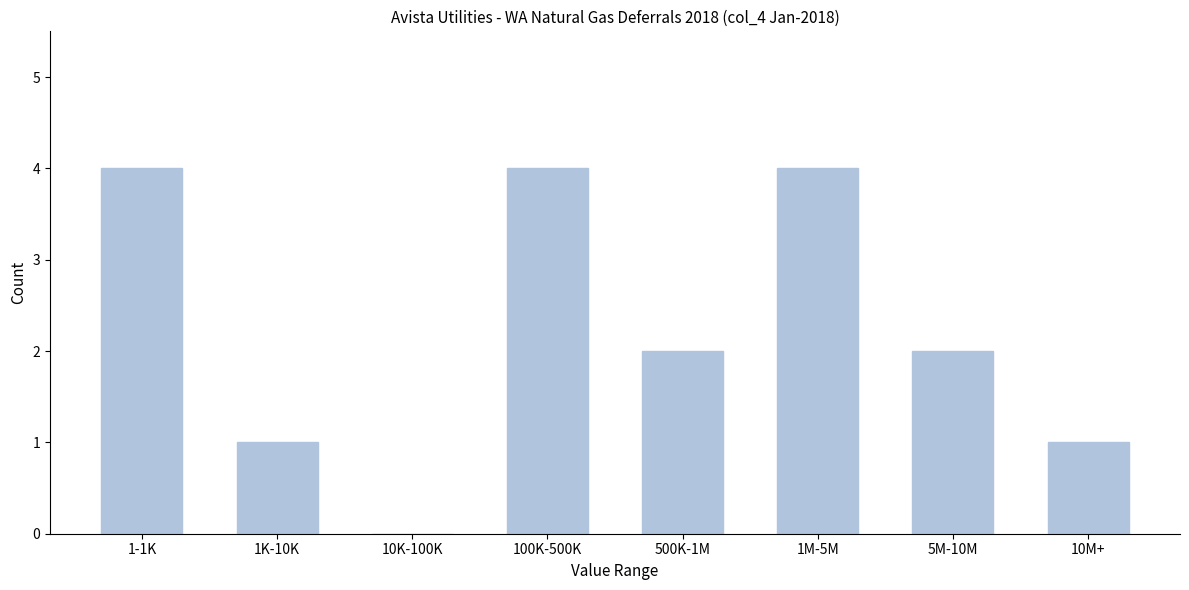

Reading left to right, what are all the values shown in this chart?

1-1K=4	1K-10K=1	10K-100K=0	100K-500K=4	500K-1M=2	1M-5M=4	5M-10M=2	10M+=1